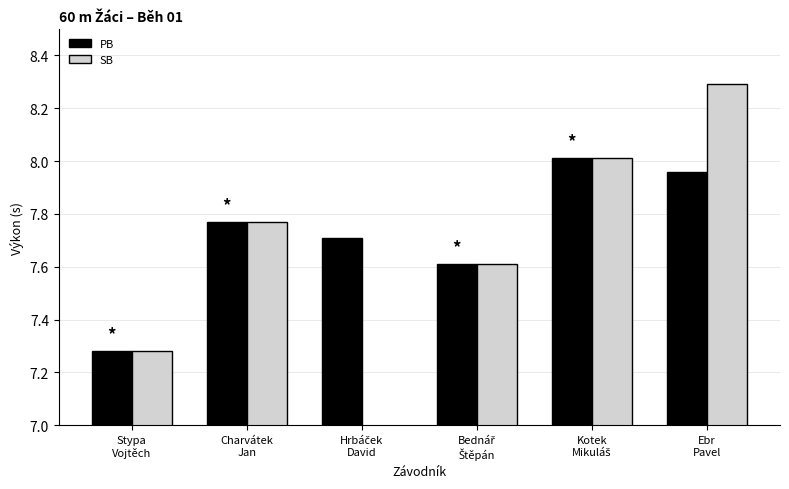

Is it true that SB equals 7.3 at Stypa
Vojtěch?

True